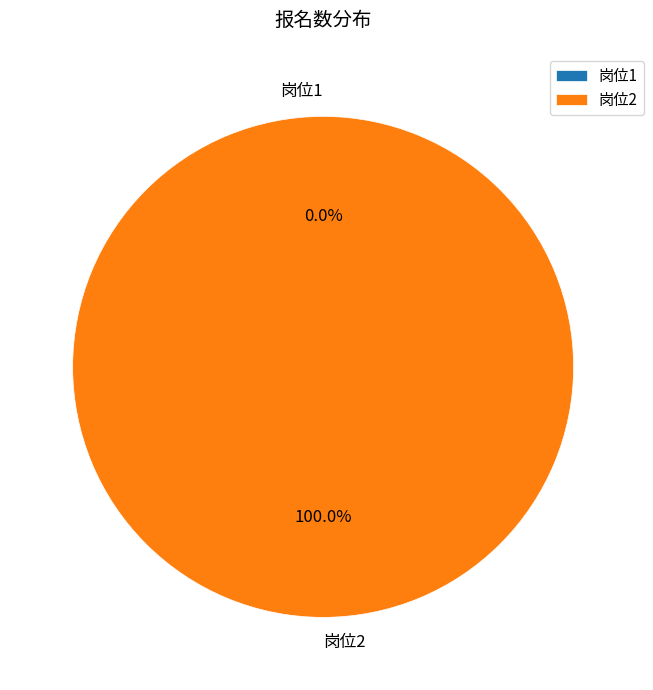

To the nearest percent, what is the difference between the 岗位2 and 岗位1 slice percentages?

100%